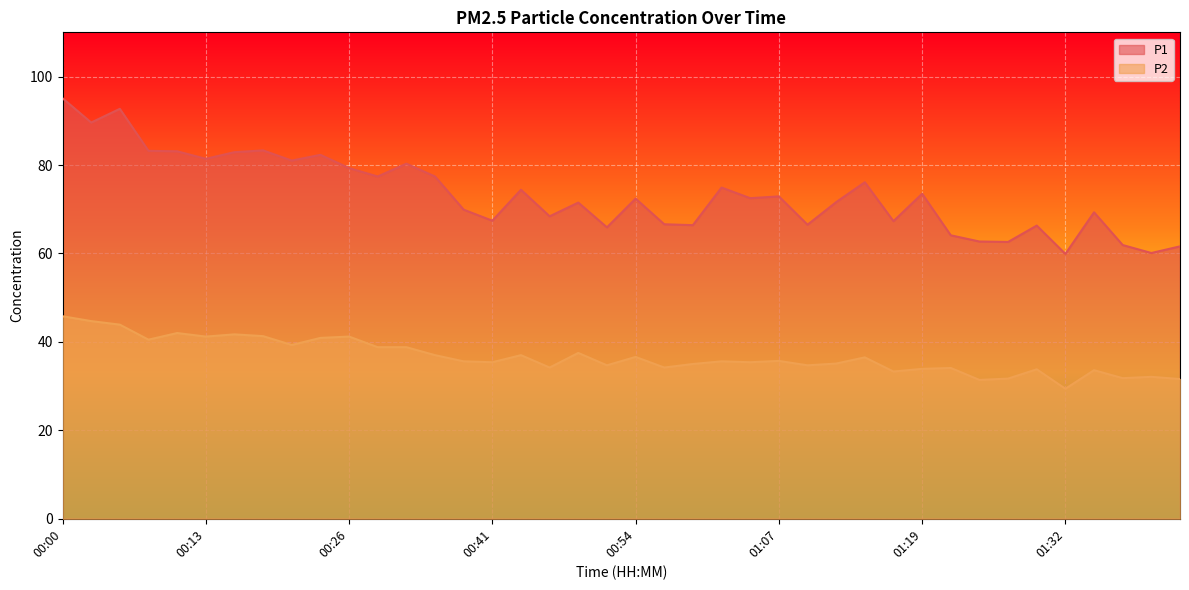

The P2 series shows 35.4 at 01:04. True or false?

True